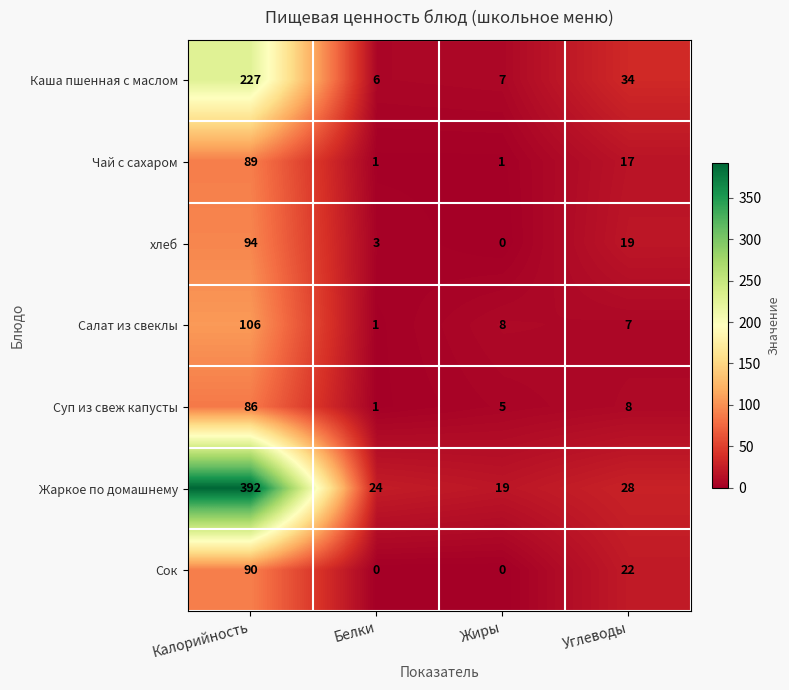

Which series changed the most between Белки and Углеводы?

Каша пшенная с маслом